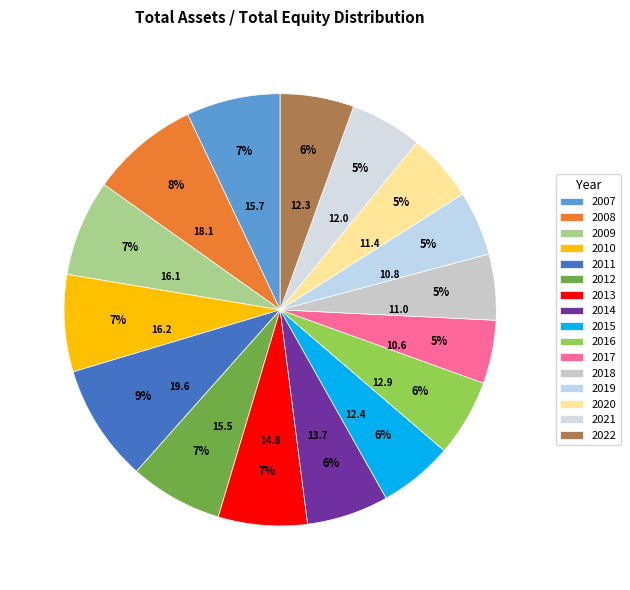

To the nearest percent, what portion does 2019 represent?

5%